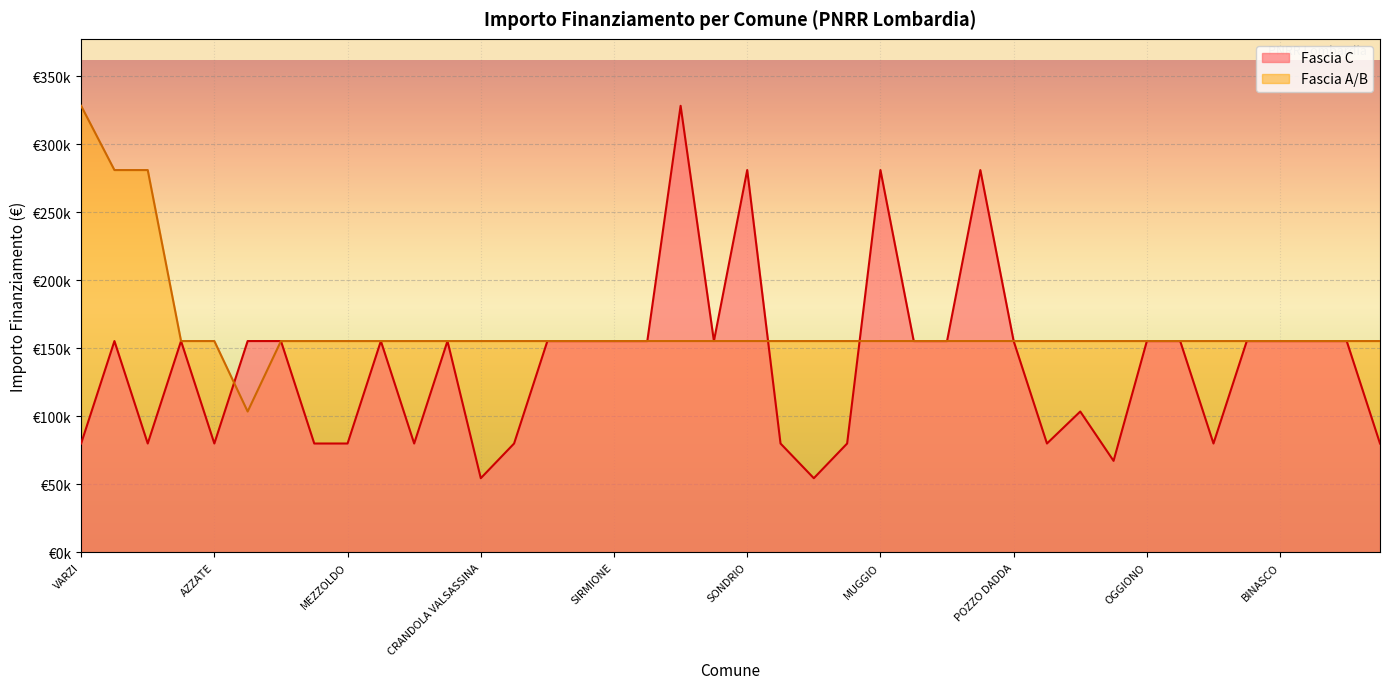

Reading right to left, transcribe all the data shown in this chart.

Fascia C: CASALOLDO=79922	PONTOGLIO=155234	MANERBIO=155234	BINASCO=155234	BUSSERO=155234	GANDELLINO=79922	MARTINENGO=155234	OGGIONO=155234	SARTIRANA LOMELLINA=67167	SOMMA LOMBARDO=103444	DONGO=79922	POZZO DADDA=155234	CORSICO=280932	LOCATE DI TRIULZI=155234	TAVERNERIO=155234	MUGGIO=280932	VILLANOVA DARDENGHI=79922	LANZADA=54412	TERNATE=79922	SONDRIO=280932	CESATE=155234	CREMONA=328160	VERDELLO=155234	SIRMIONE=155234	STEZZANO=155234	LONATE POZZOLO=155234	PIAZZATORRE=79922	CRANDOLA VALSASSINA=54412	RODIGO=155234	LONGHENA=79922	VEDANO OLONA=155234	MEZZOLDO=79922	FOPPOLO=79922	VIDIGULFO=155234	DELLO=155234	AZZATE=79922	PONTE SAN PIETRO=155234	FRASCAROLO=79922	BREGNANO=155234	VARZI=79922
Fascia A/B: CASALOLDO=155234	PONTOGLIO=155234	MANERBIO=155234	BINASCO=155234	BUSSERO=155234	GANDELLINO=155234	MARTINENGO=155234	OGGIONO=155234	SARTIRANA LOMELLINA=155234	SOMMA LOMBARDO=155234	DONGO=155234	POZZO DADDA=155234	CORSICO=155234	LOCATE DI TRIULZI=155234	TAVERNERIO=155234	MUGGIO=155234	VILLANOVA DARDENGHI=155234	LANZADA=155234	TERNATE=155234	SONDRIO=155234	CESATE=155234	CREMONA=155234	VERDELLO=155234	SIRMIONE=155234	STEZZANO=155234	LONATE POZZOLO=155234	PIAZZATORRE=155234	CRANDOLA VALSASSINA=155234	RODIGO=155234	LONGHENA=155234	VEDANO OLONA=155234	MEZZOLDO=155234	FOPPOLO=155234	VIDIGULFO=155234	DELLO=103444	AZZATE=155234	PONTE SAN PIETRO=155234	FRASCAROLO=280932	BREGNANO=280932	VARZI=328160